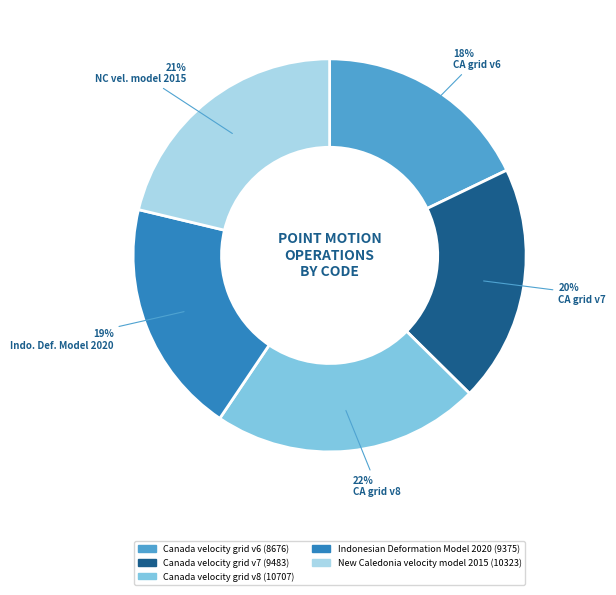

Between New Caledonia velocity model 2015 and Indonesian Deformation Model 2020, which is larger?

New Caledonia velocity model 2015